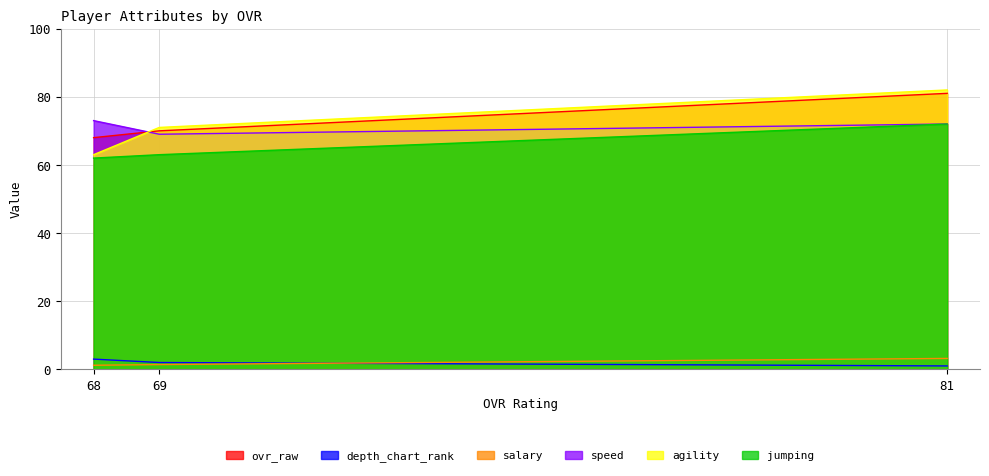

Reading left to right, what are all the values shown in this chart?

ovr_raw: 81=81.0	69=70.0	68=68.0
depth_chart_rank: 81=1.0	69=2.0	68=3.0
salary: 81=3.2	69=1.4	68=1.2
speed: 81=72.0	69=69.0	68=73.0
agility: 81=82.0	69=71.0	68=63.0
jumping: 81=72.0	69=63.0	68=62.0